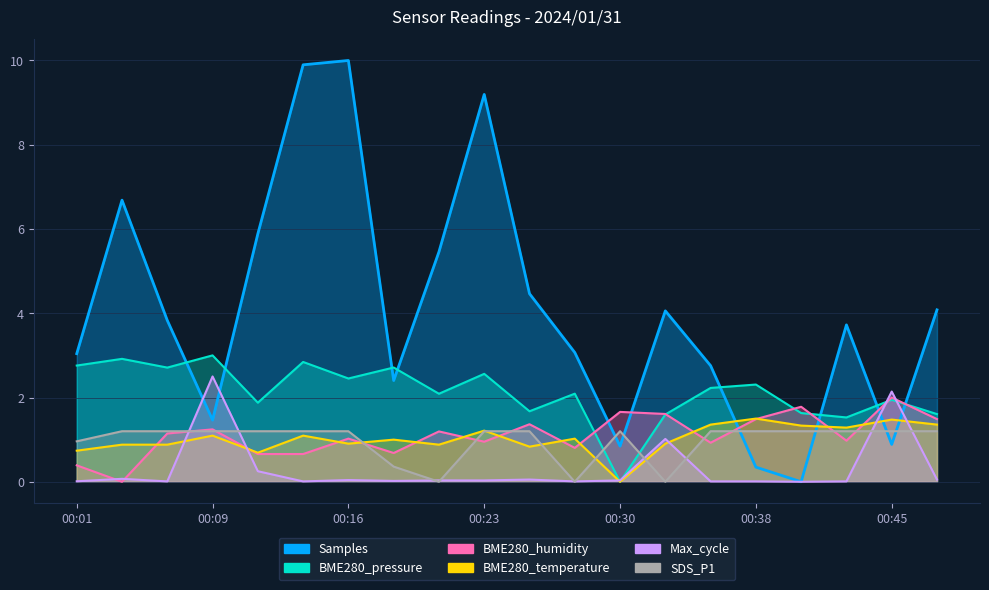

Is the value of BME280_humidity at 00:26 greater than the value of Samples at 00:38?

Yes